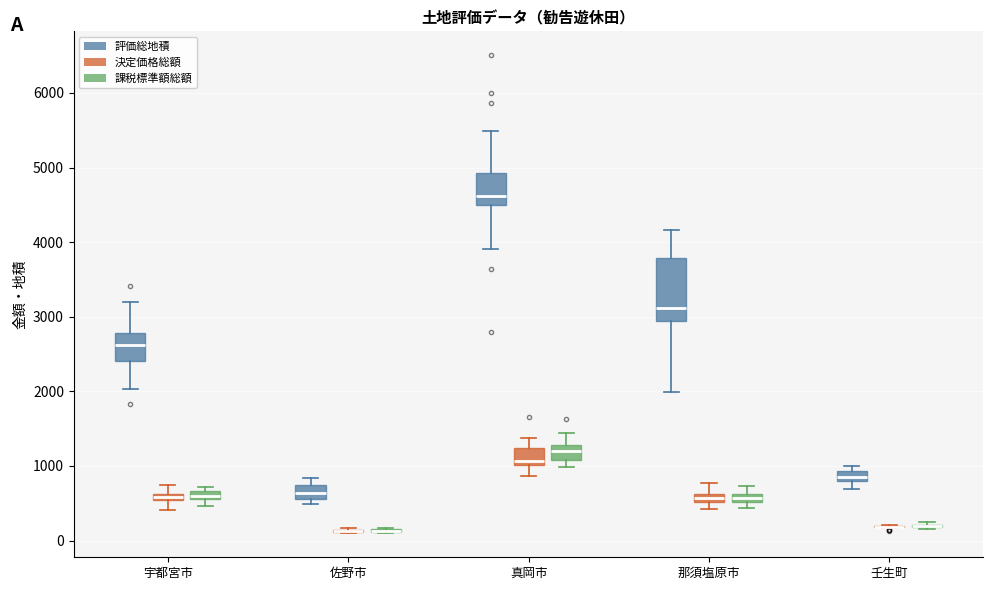

Where does the upper whisker of the box for 真岡市 (決定価格総額) end on the y-axis? The values are not printed on the chart, so give them approximately, as read against the axis.

1400